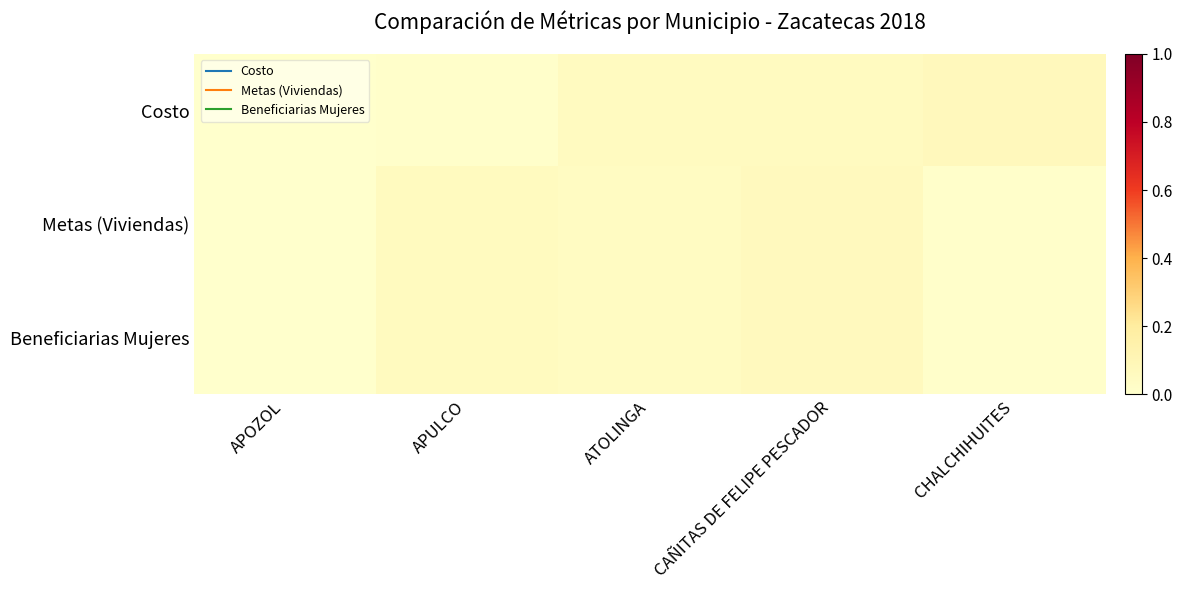

Which series has the largest total across all categories?

Costo